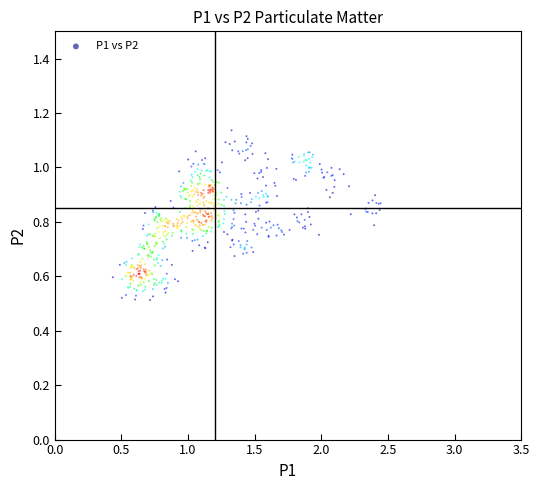

What is the range of X values (max minus min)?

2.0